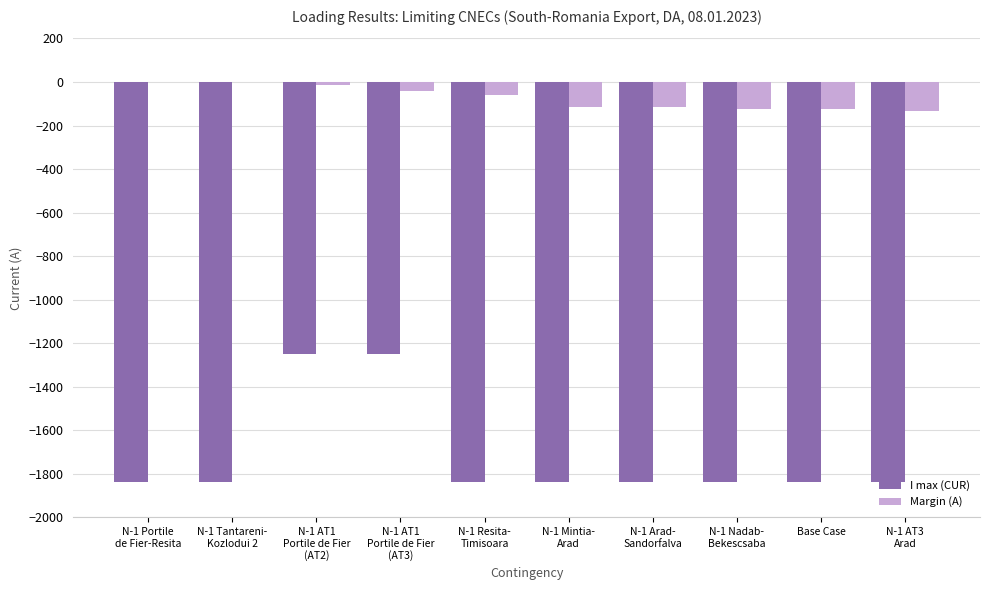

What is the sum of all I max (CUR) values?

-17184